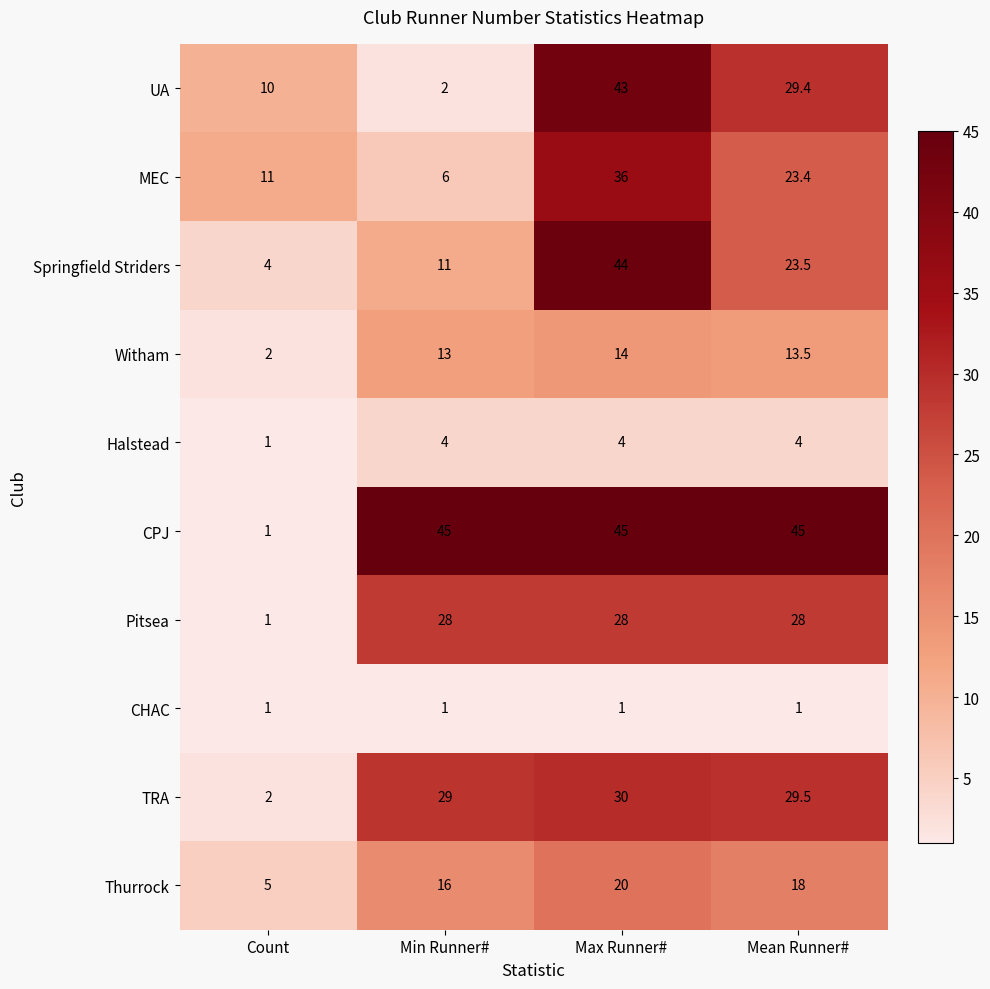

What is the minimum value shown in the chart?

1.0